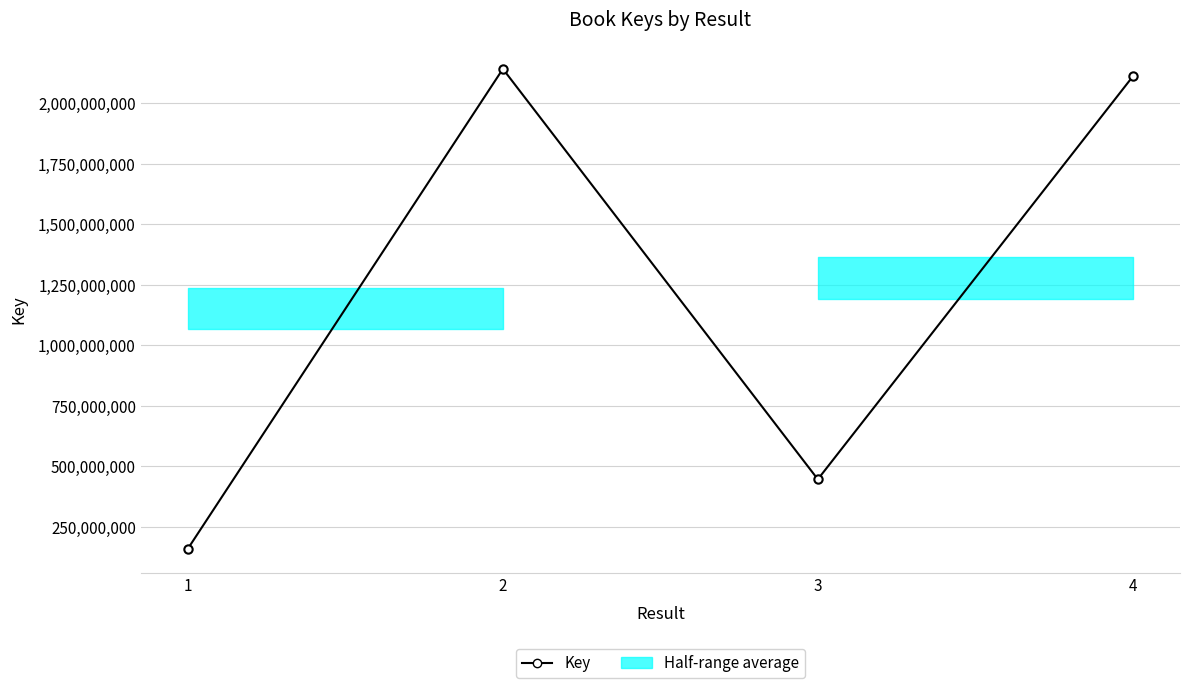

Reading left to right, list all the values displayed in this chart.

1=160695227	2=2140567401	3=446588520	4=2109223815